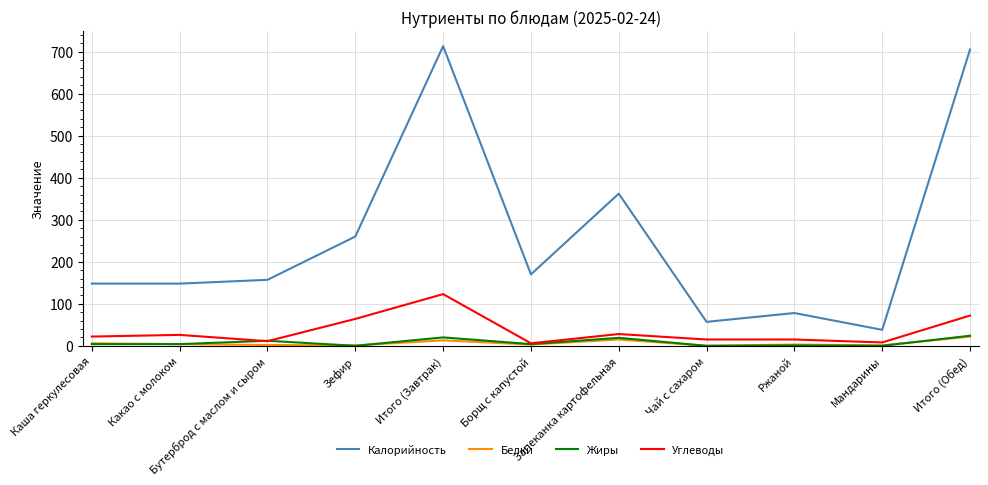

Which series has the largest total across all categories?

Калорийность